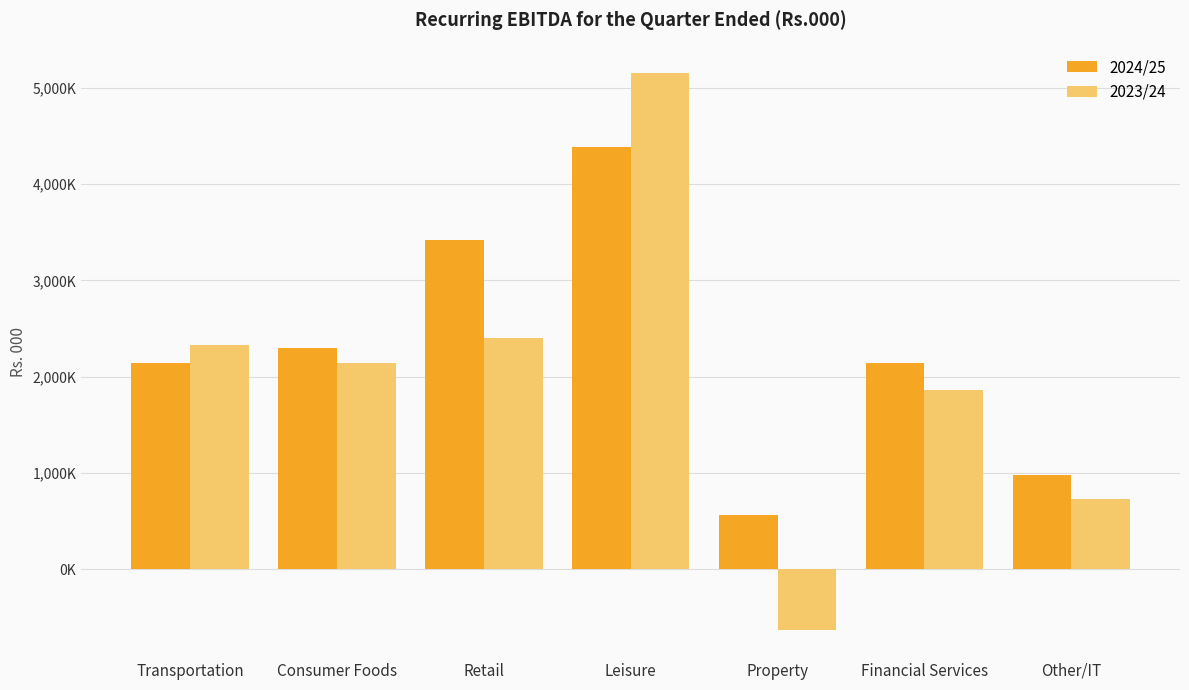

What are all the series names shown in the legend?

2024/25, 2023/24